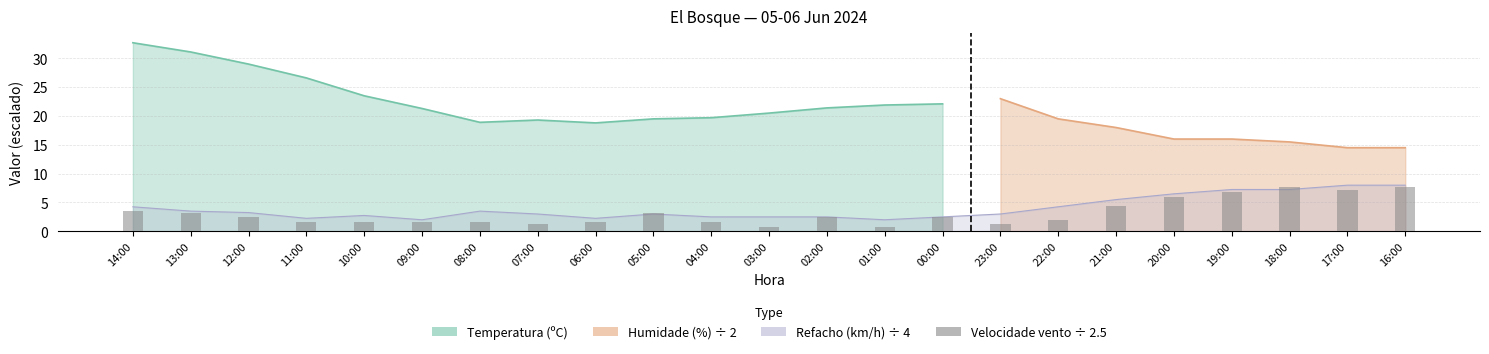

Reading right to left, transcribe all the data shown in this chart.

7.6	7.2	7.6	6.8	6.0	4.4	2.0	1.2	2.4	0.8	2.4	0.8	1.6	3.2	1.6	1.2	1.6	1.6	1.6	1.6	2.4	3.2	3.6